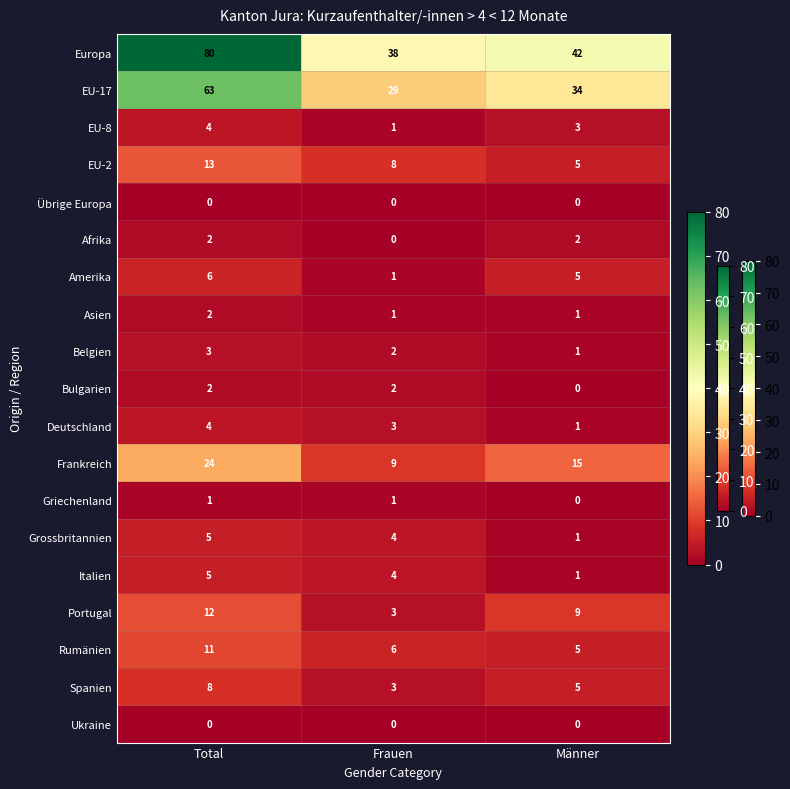

At how many categories does at least one series exceed 36?

3